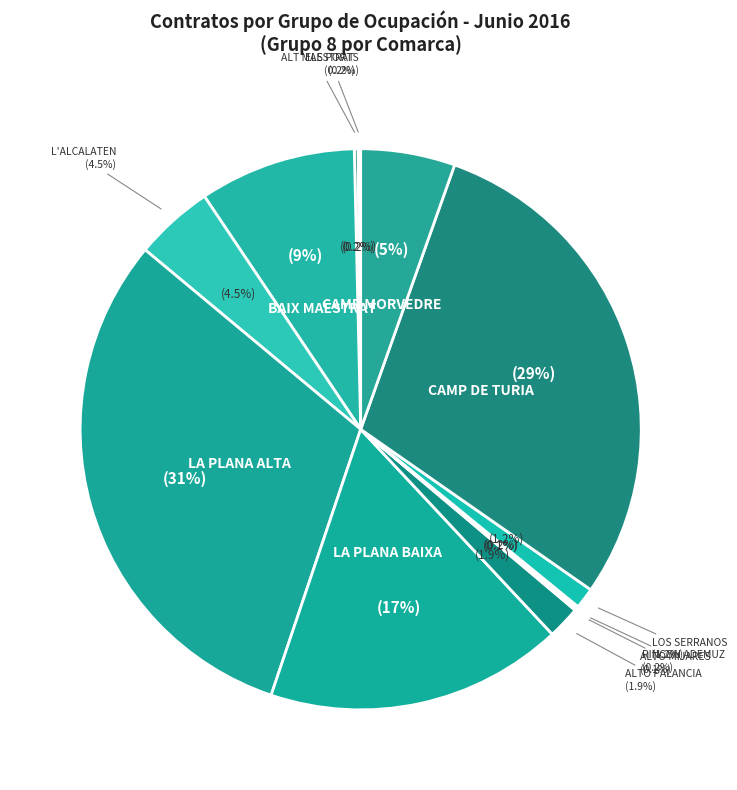

How many segments does this pie chart have?

12